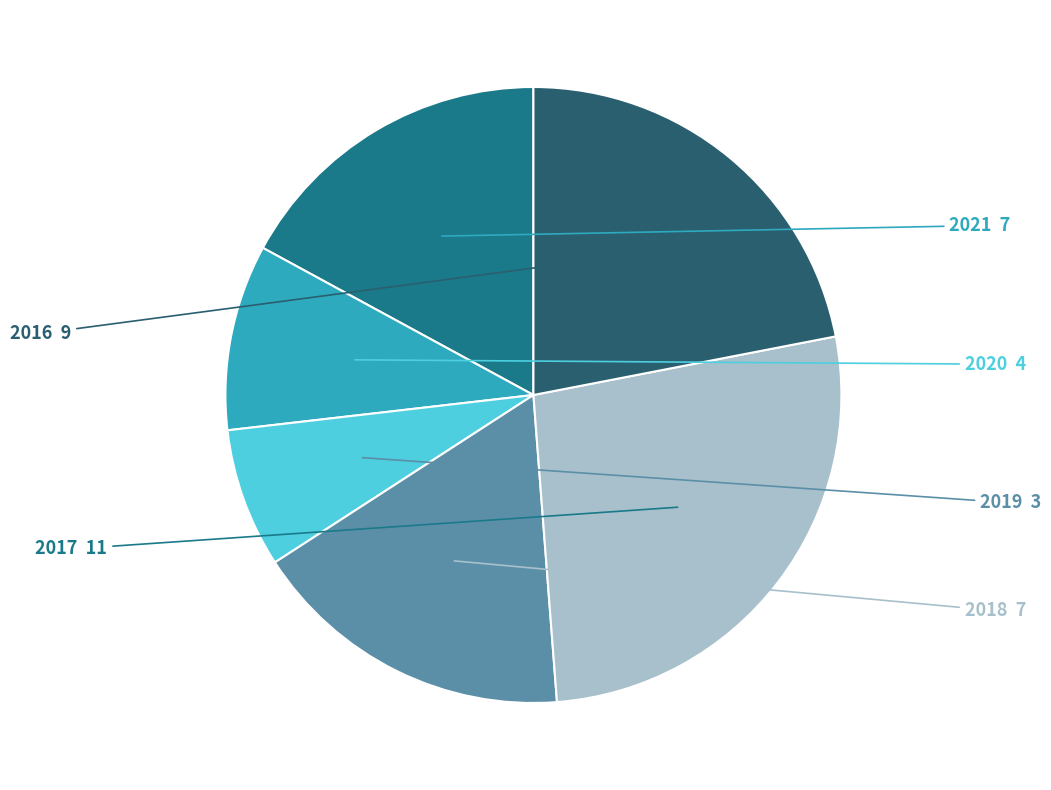

Is there any slice that represents more than half of the pie?

No